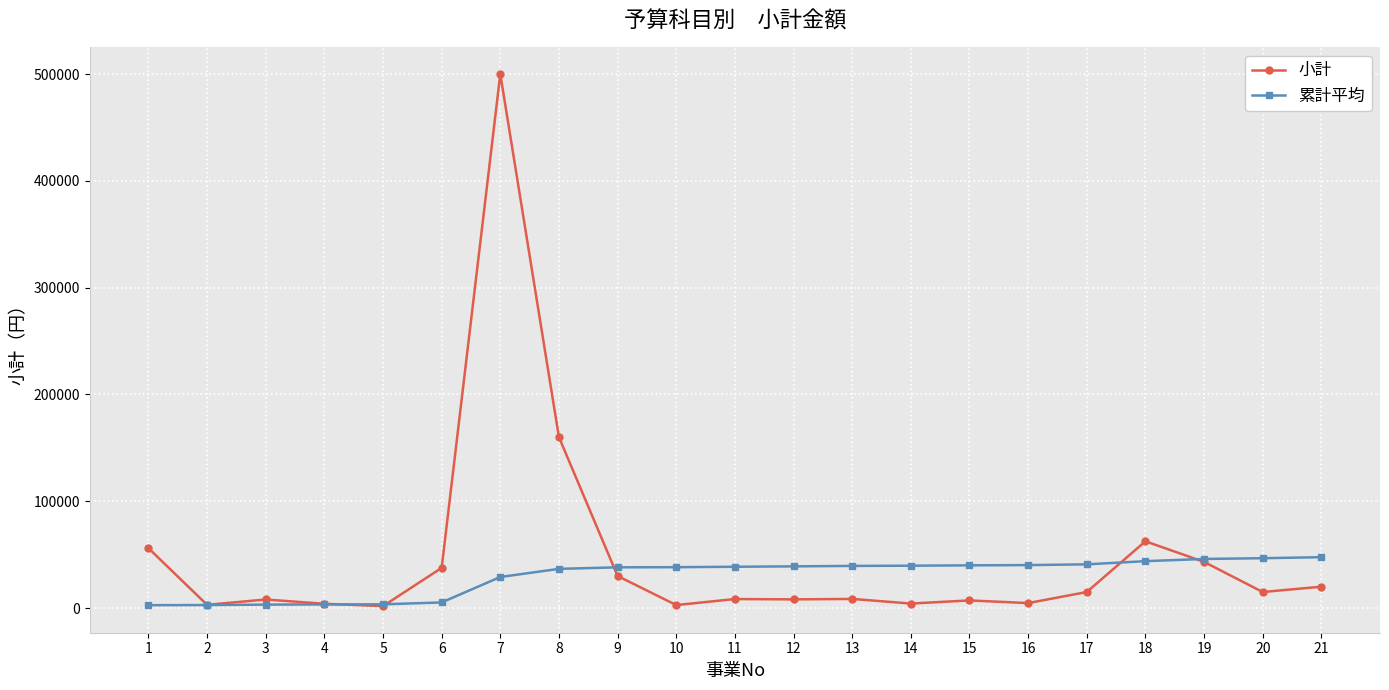

True or false: 小計 has more than 0 interior local peaks.

True